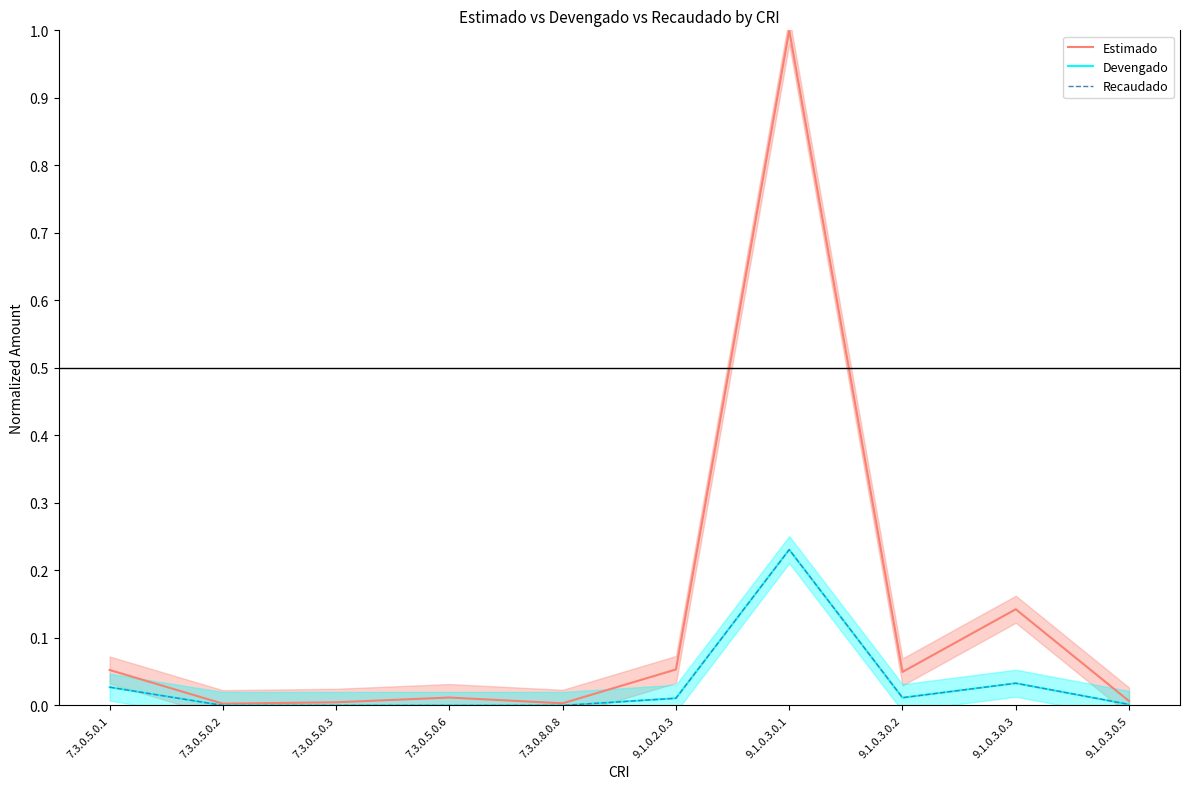

The Estimado series shows 1.7 at 9.1.0.3.0.1. True or false?

False